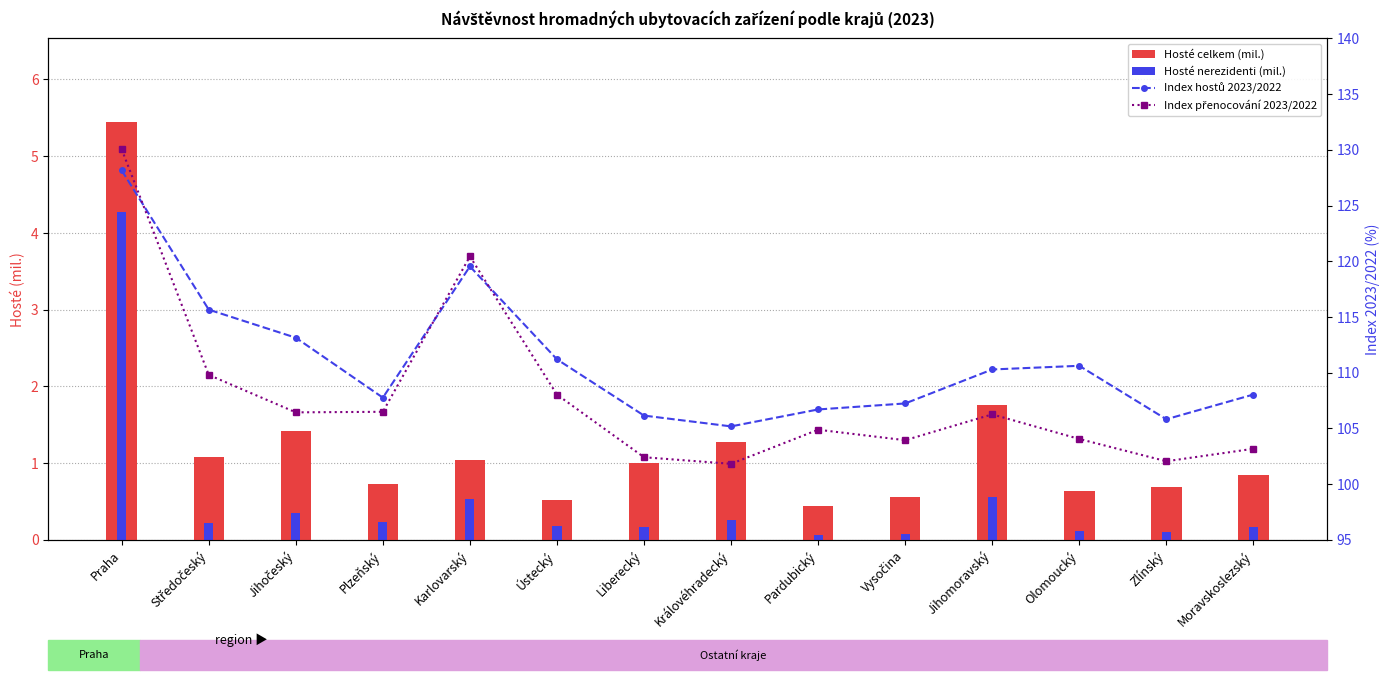

What is the difference between the maximum and minimum values in the Hosté nerezidenti (mil.) series?

4.2